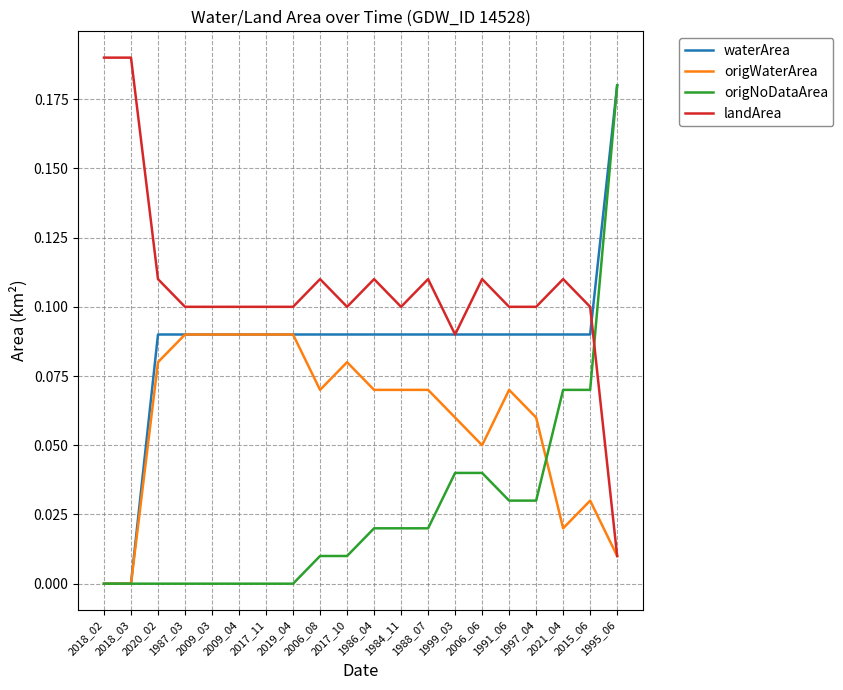

How many series are shown in this chart?

4